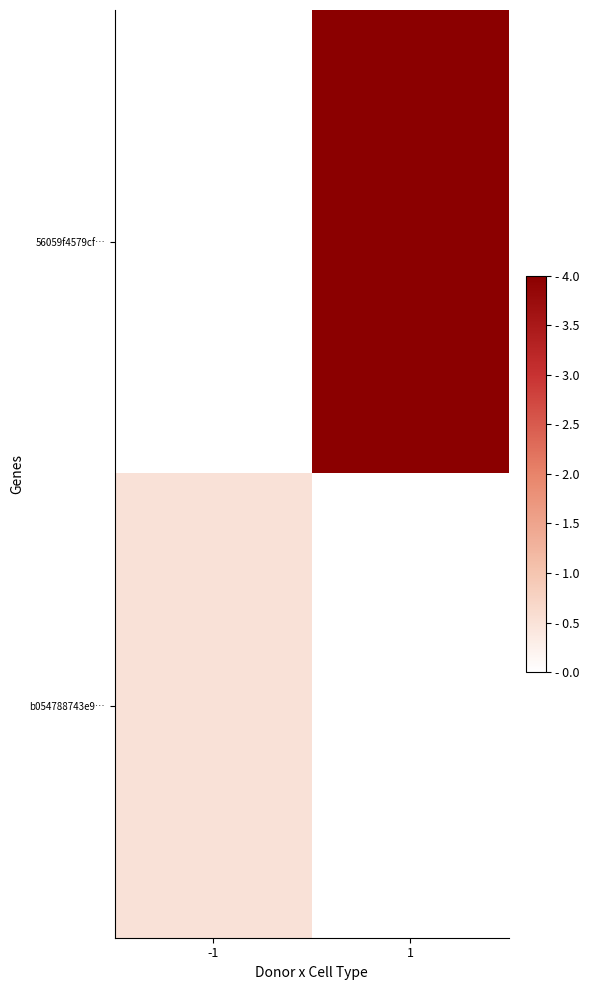

At which category is the sum across all series the highest?

1